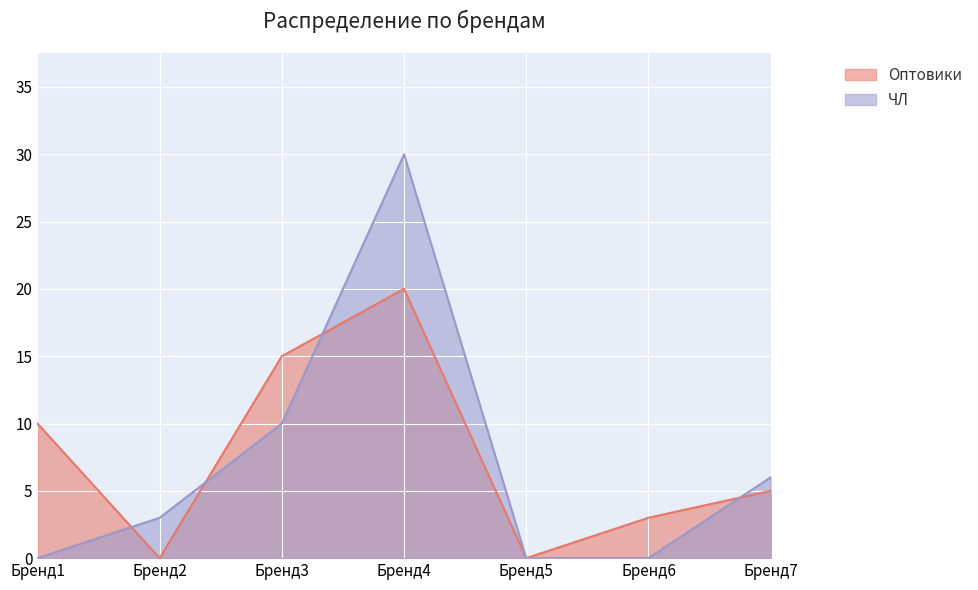

How many lines are shown in the chart?

2